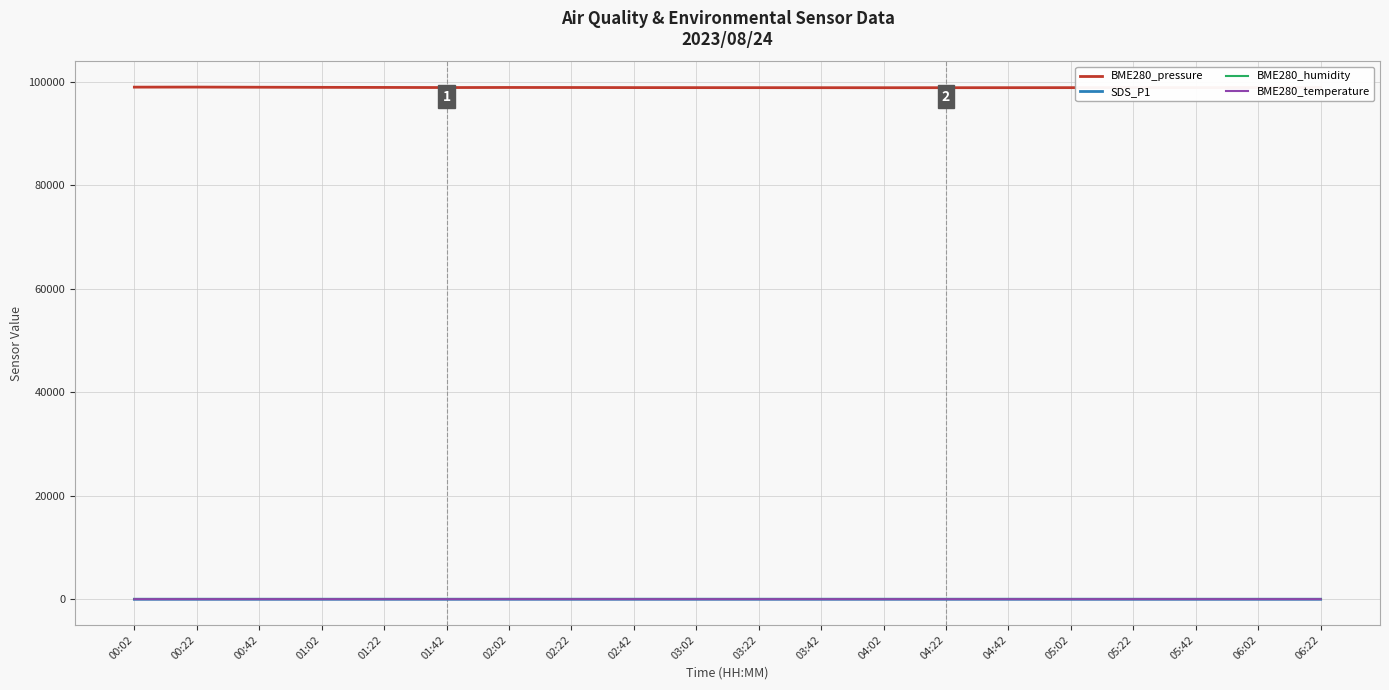

How many lines are shown in the chart?

4